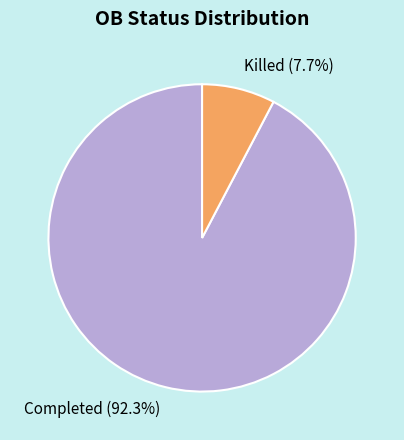

Is Completed (92.3%) the majority of the pie?

Yes